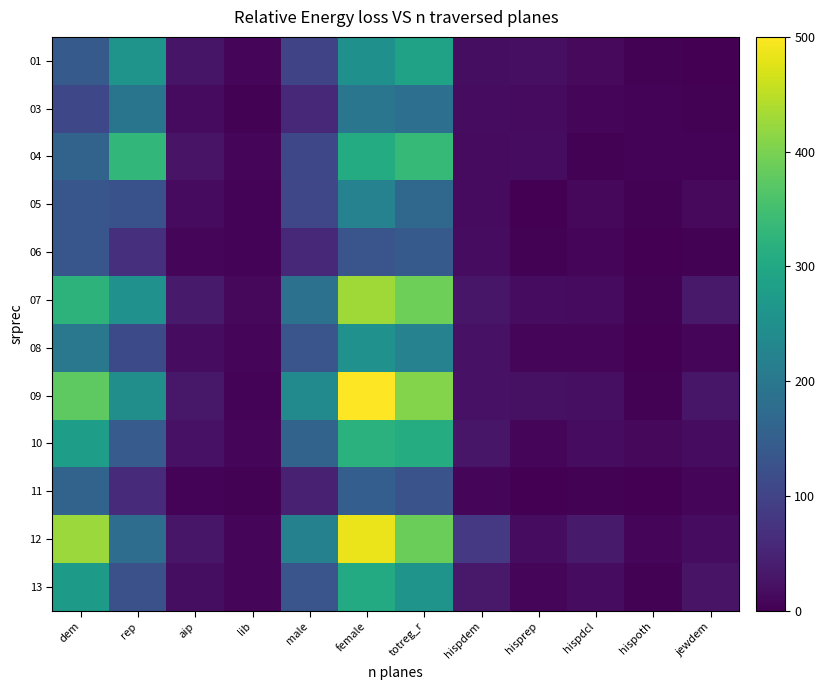

At which category is the sum across all series the highest?

female